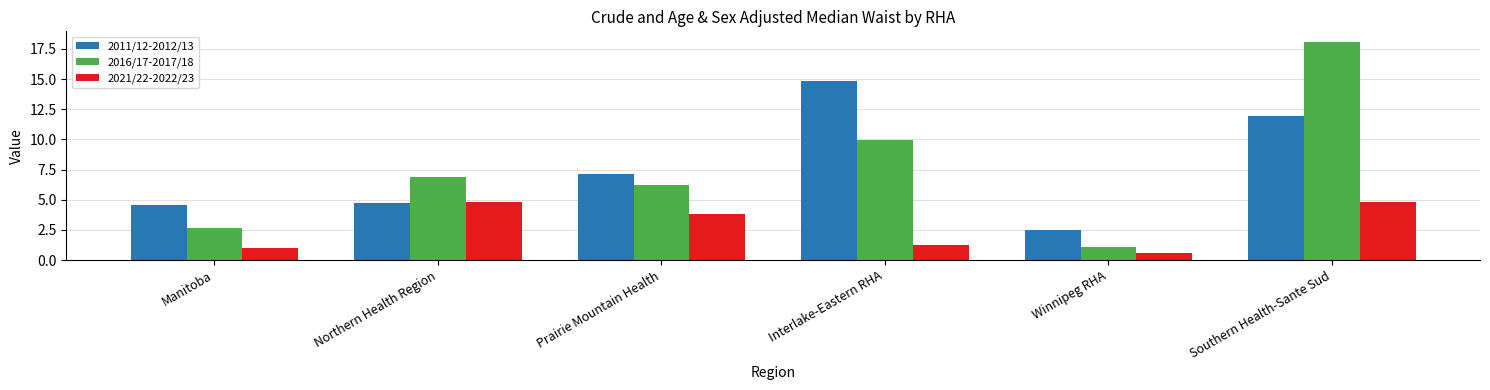

Reading left to right, extract all data points from this chart.

2011/12-2012/13: 4.5	4.7	7.1	14.8	2.5	12.0
2016/17-2017/18: 2.6	6.9	6.2	9.9	1.1	18.1
2021/22-2022/23: 1.0	4.8	3.8	1.3	0.6	4.8